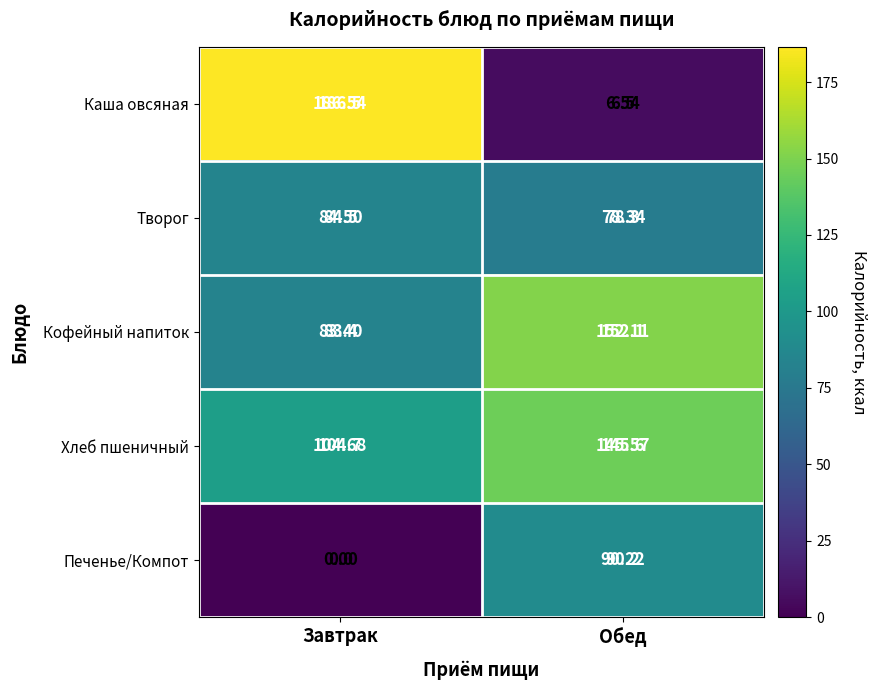

Rank the series at Обед from highest to lowest value.

Кофейный напиток, Хлеб пшеничный, Печенье/Компот, Творог, Каша овсяная